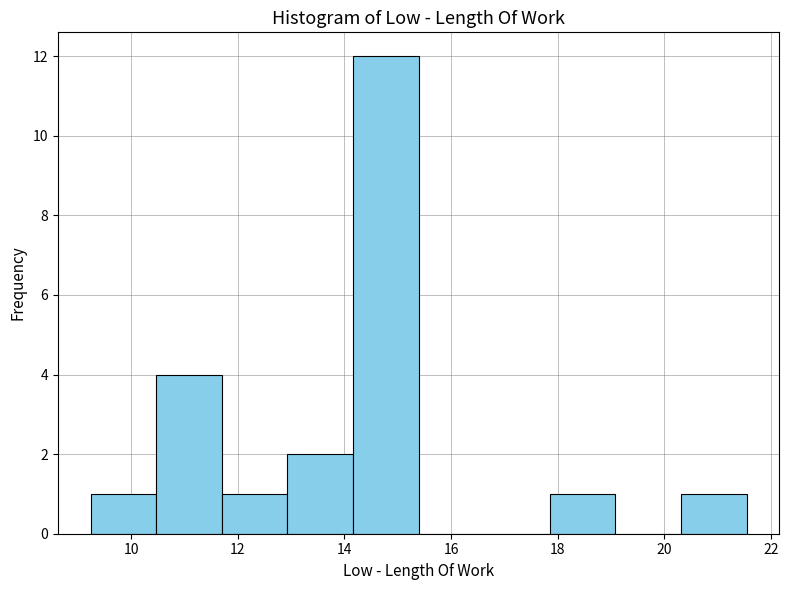

Which range on the x-axis has the tallest bar?

14.2 to 15.4